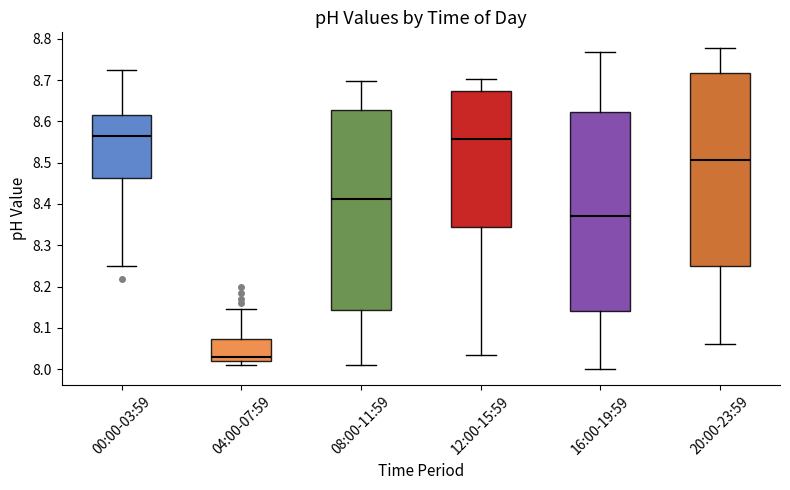

Reading left to right, read every box against the y-axis: the position of its median line, the range the box covers, and the ends of its whiskers. The values are not printed on the chart, so give them approximately, as read against the axis.

00:00-03:59: median 8.57, box 8.46 to 8.62, whiskers 8.25 to 8.72
04:00-07:59: median 8.03, box 8.02 to 8.07, whiskers 8.01 to 8.15
08:00-11:59: median 8.41, box 8.14 to 8.63, whiskers 8.01 to 8.70
12:00-15:59: median 8.56, box 8.34 to 8.67, whiskers 8.04 to 8.70
16:00-19:59: median 8.37, box 8.14 to 8.62, whiskers 8.00 to 8.77
20:00-23:59: median 8.51, box 8.25 to 8.72, whiskers 8.06 to 8.78